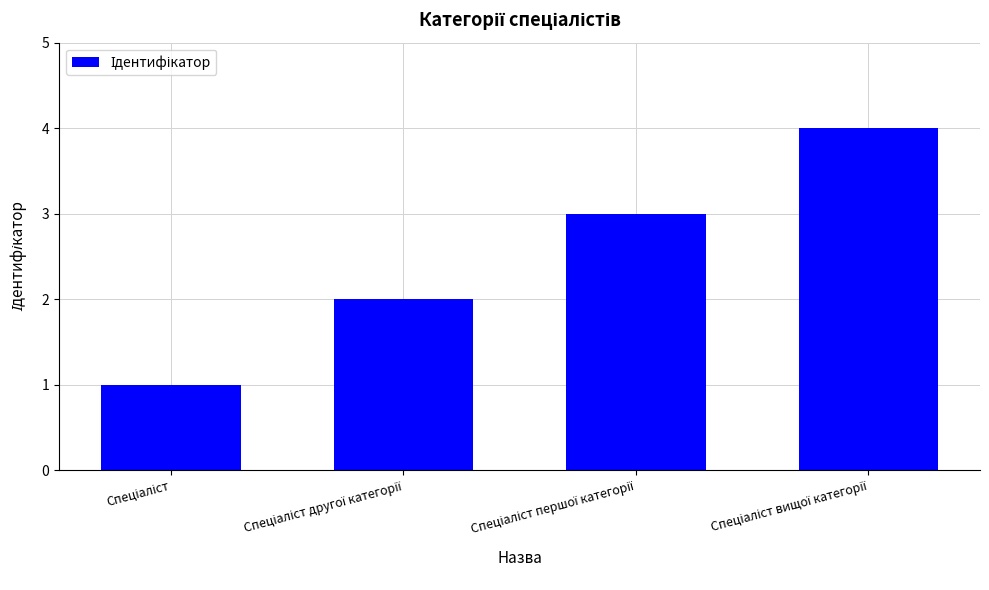

How many bars are there in total?

4